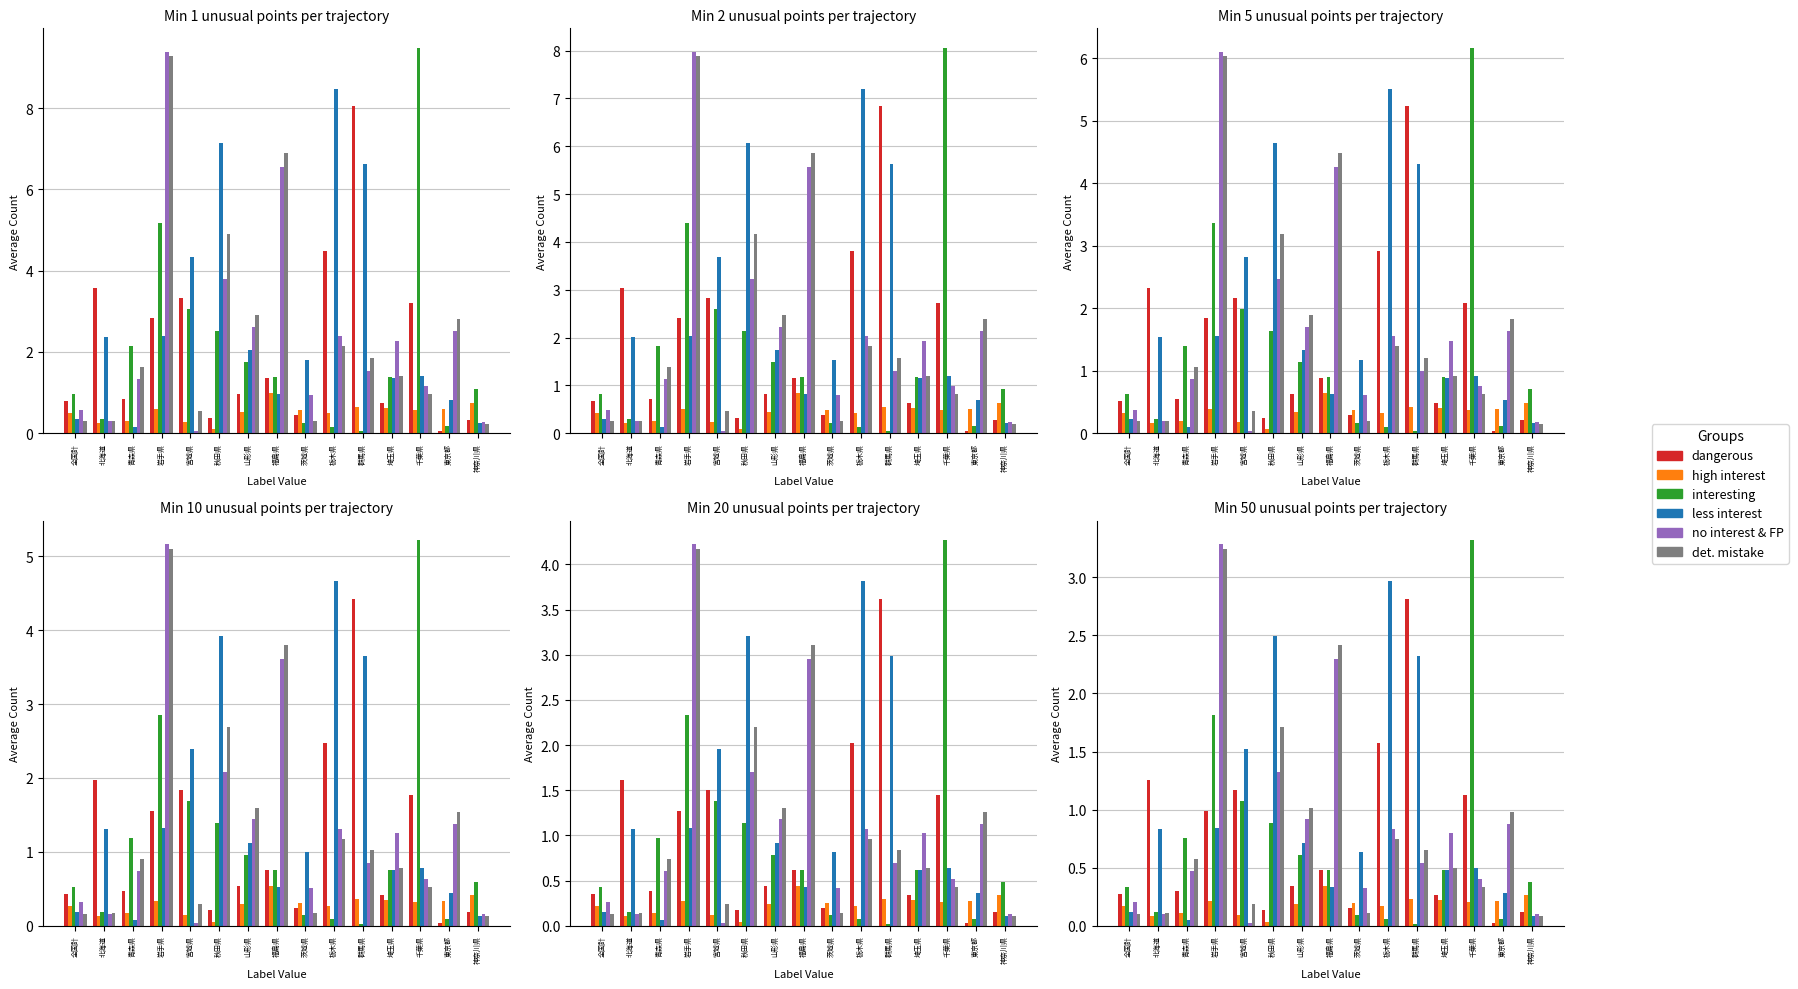

What is the label of the 4th bar from the right?

埼玉県